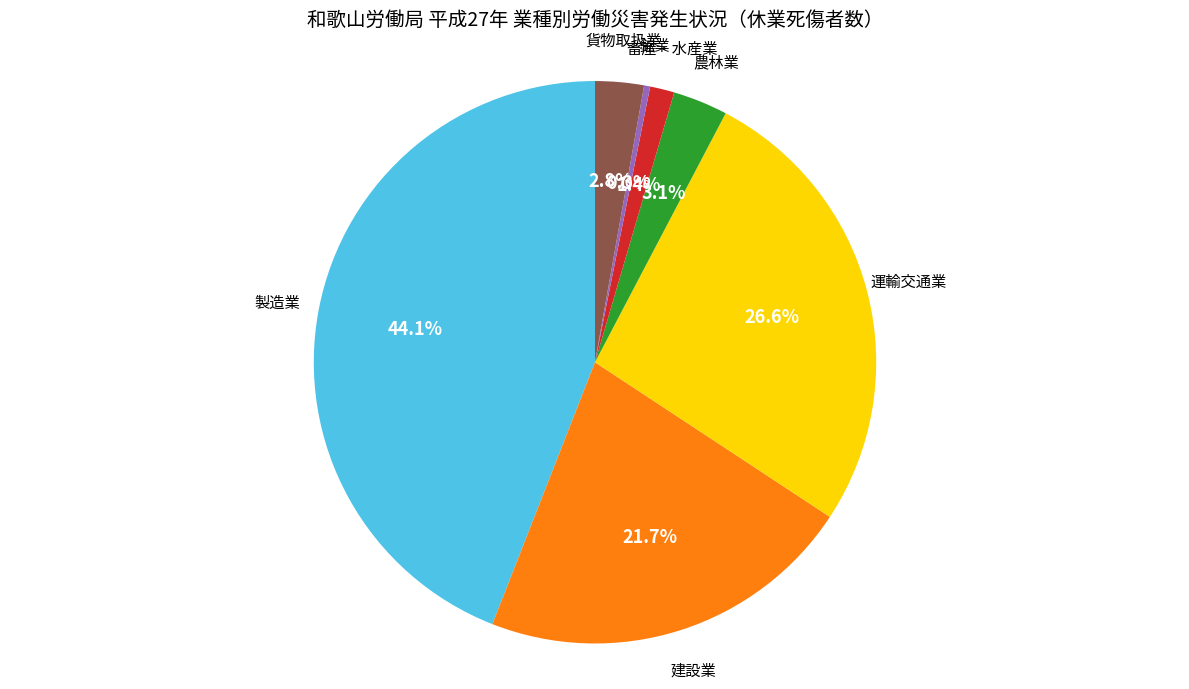

Count the number of slices in the pie.

7